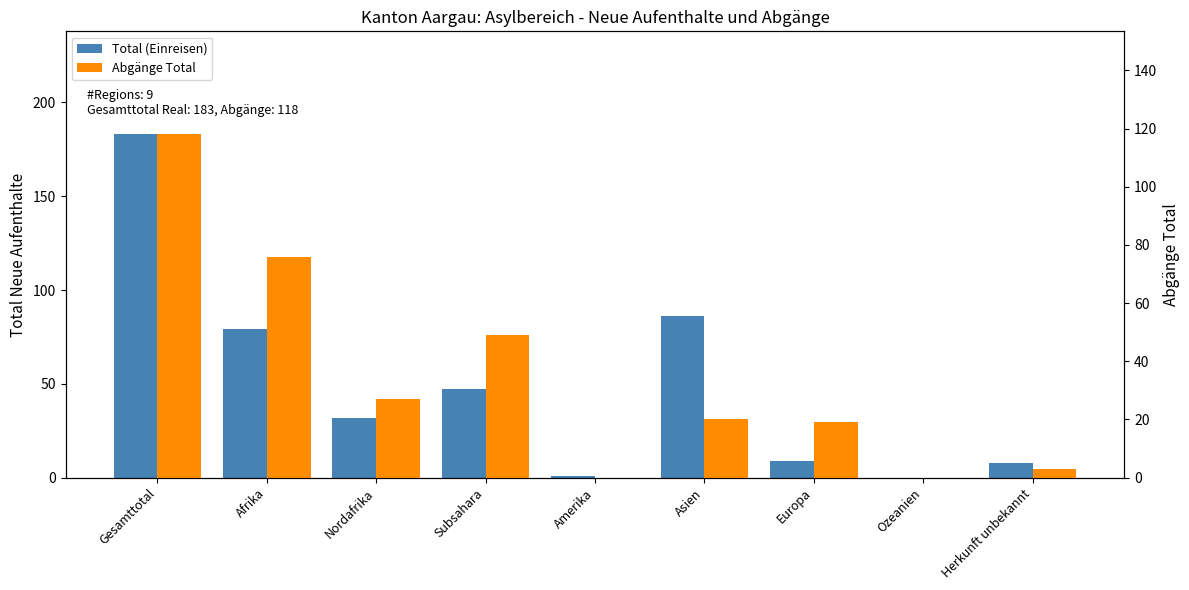

What is the difference between the second highest and second lowest values in the Abgänge Total series?

76